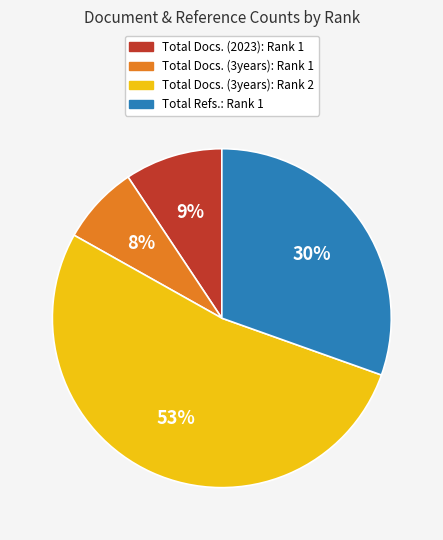

What is the largest slice in the pie chart?

Total Docs. (3years): Rank 2